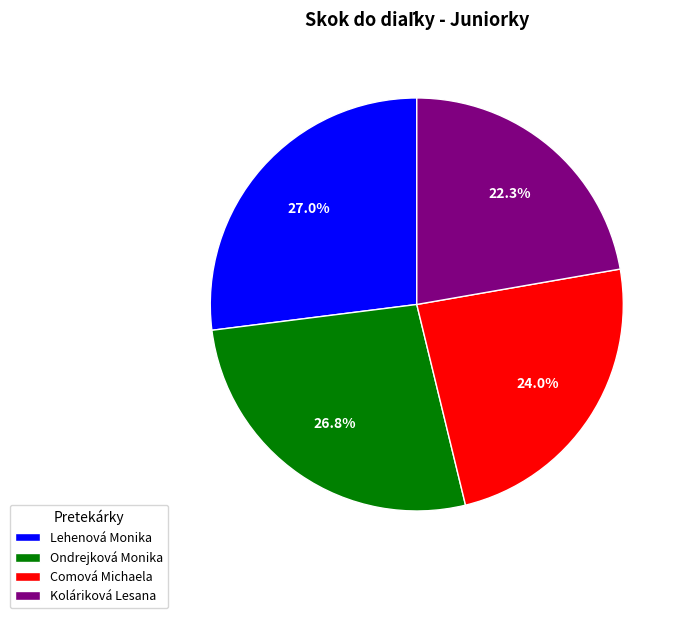

To the nearest percent, what portion does Lehenová Monika represent?

27%